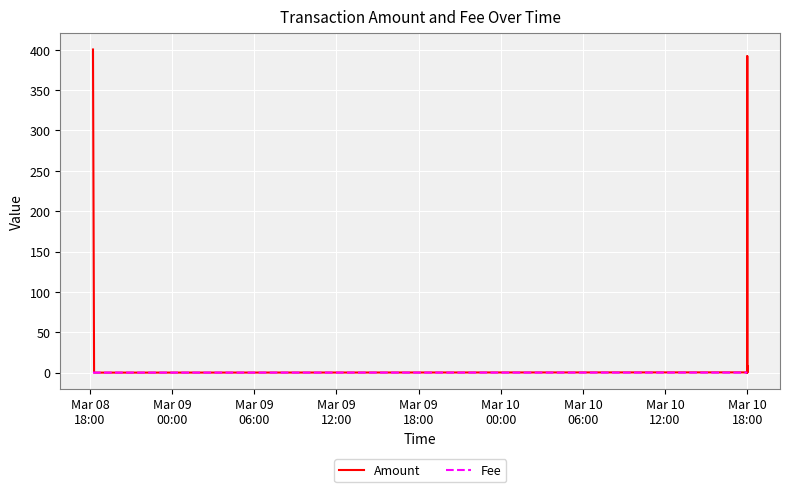

True or false: Fee and Amount intersect in this chart.

False